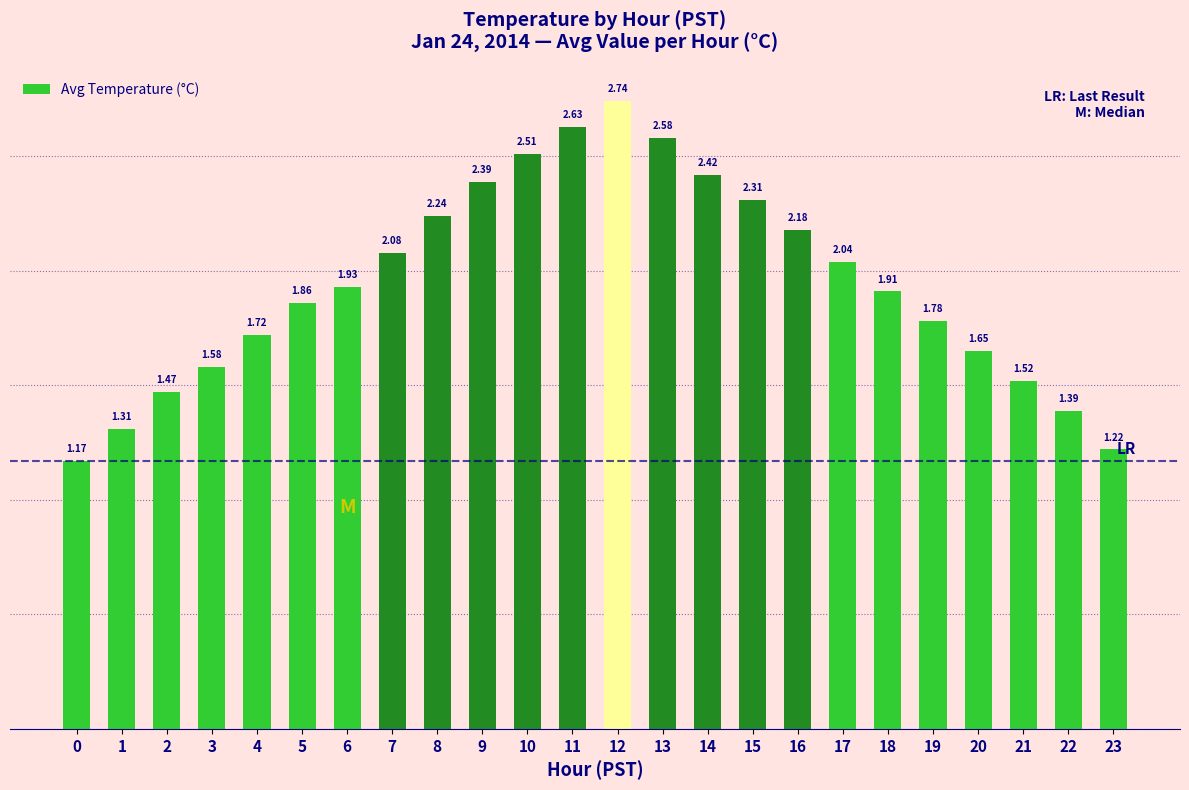

List the labels in order of value, largest first.

12, 11, 13, 10, 14, 9, 15, 8, 16, 7, 17, 6, 18, 5, 19, 4, 20, 3, 21, 2, 22, 1, 23, 0